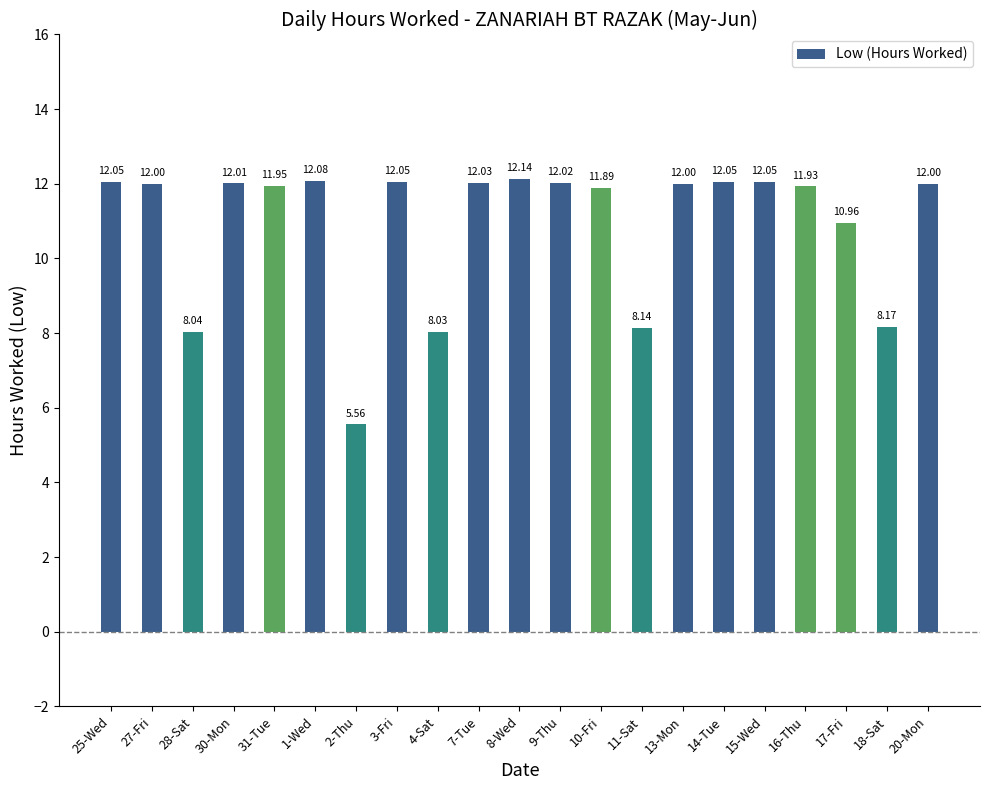

The value at 30-Mon is 6.3. True or false?

False